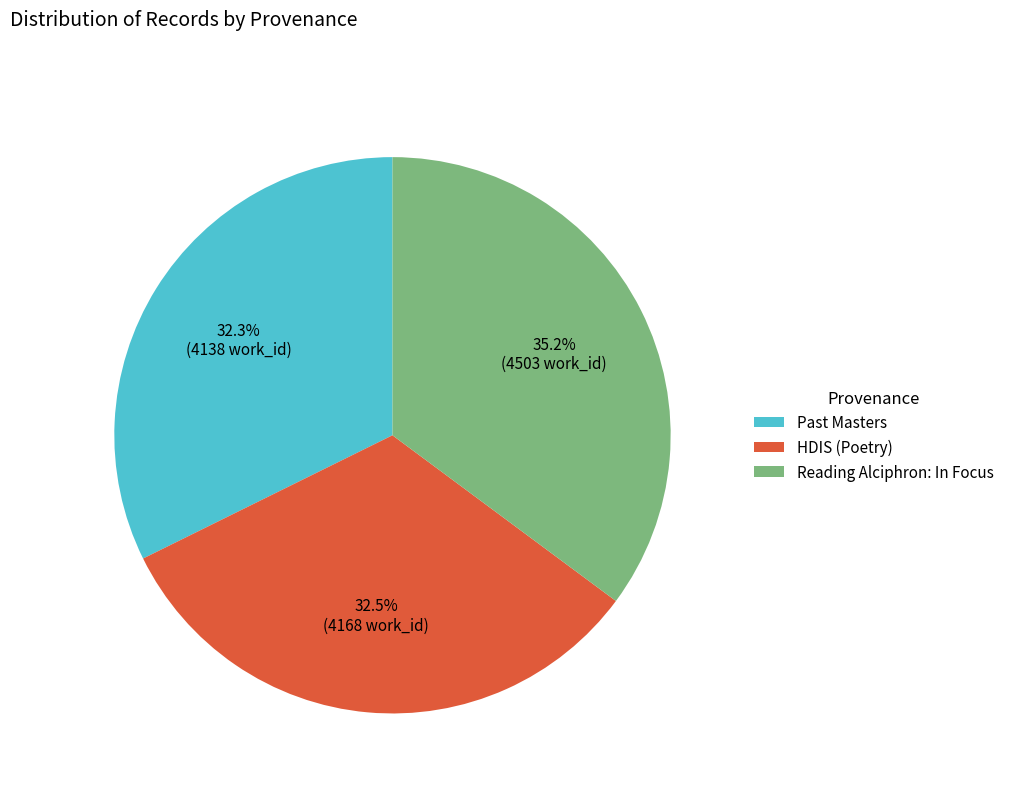

What is the largest slice in the pie chart?

Reading Alciphron: In Focus